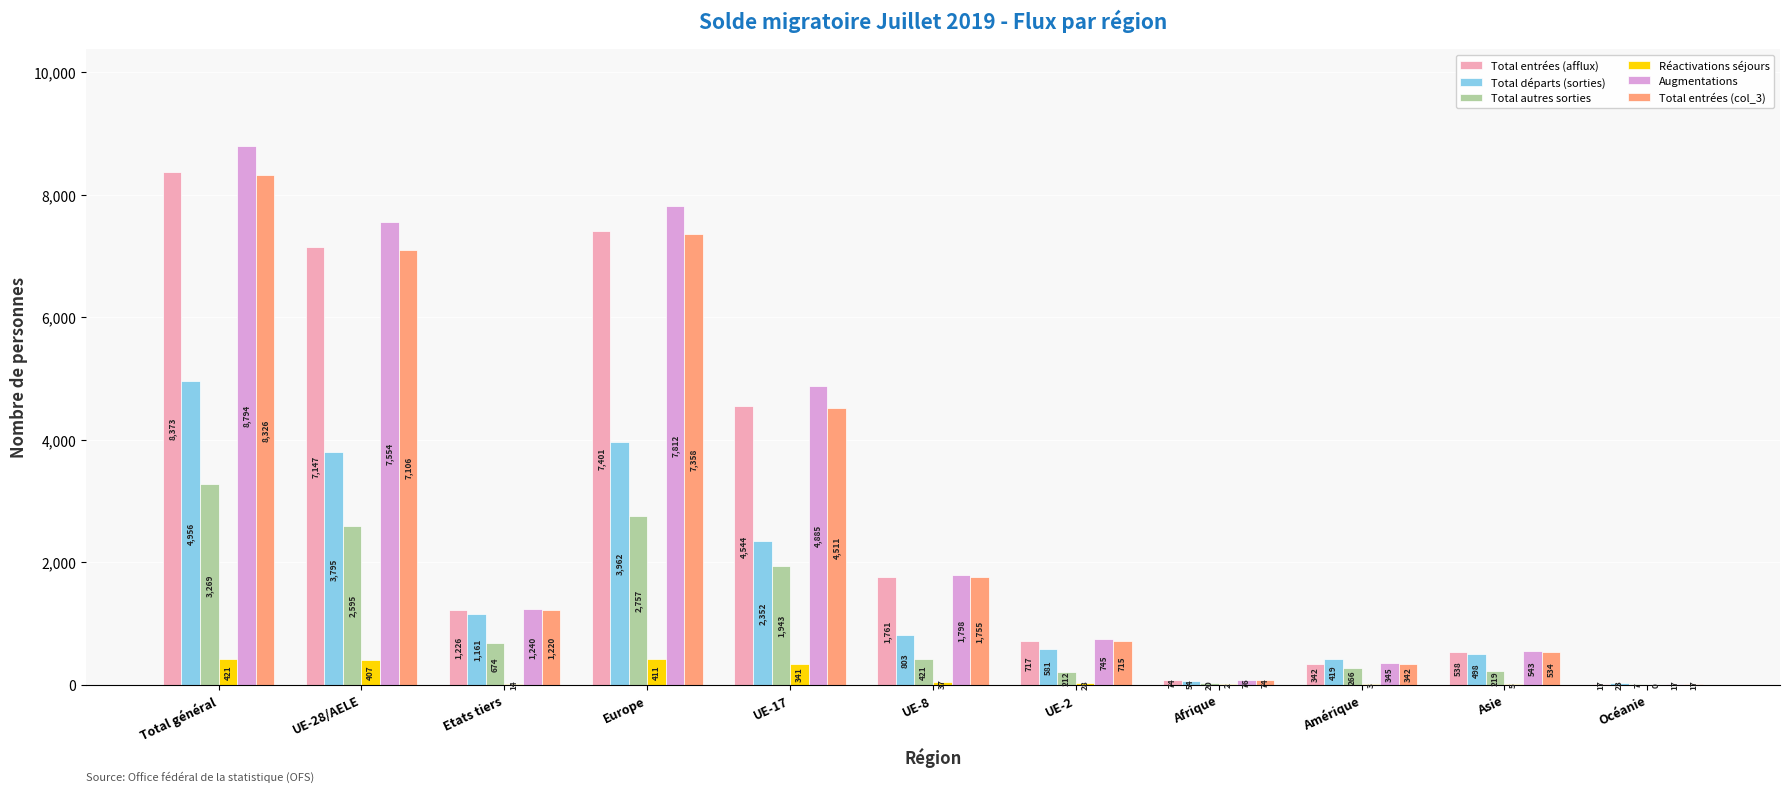

Which series changed the most between UE-17 and Afrique?

Augmentations